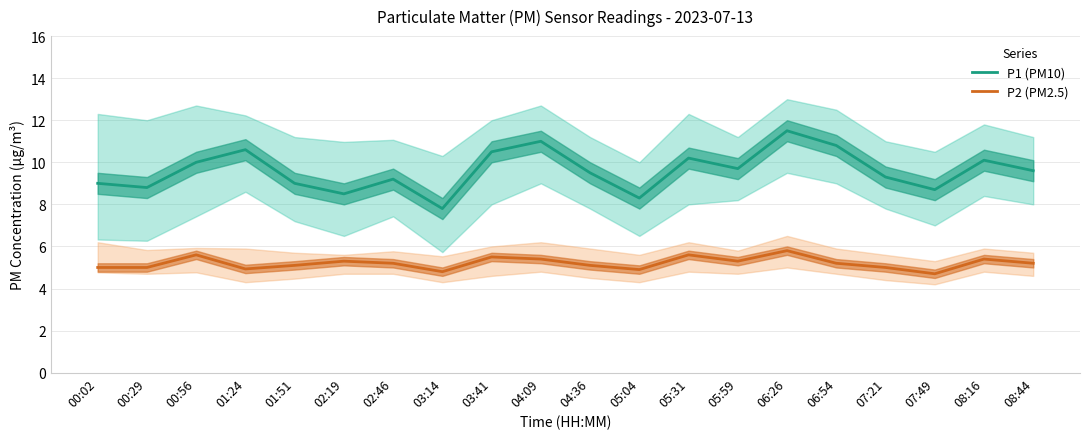

What is the difference between the maximum and minimum values in the P2 (PM2.5) series?

1.1